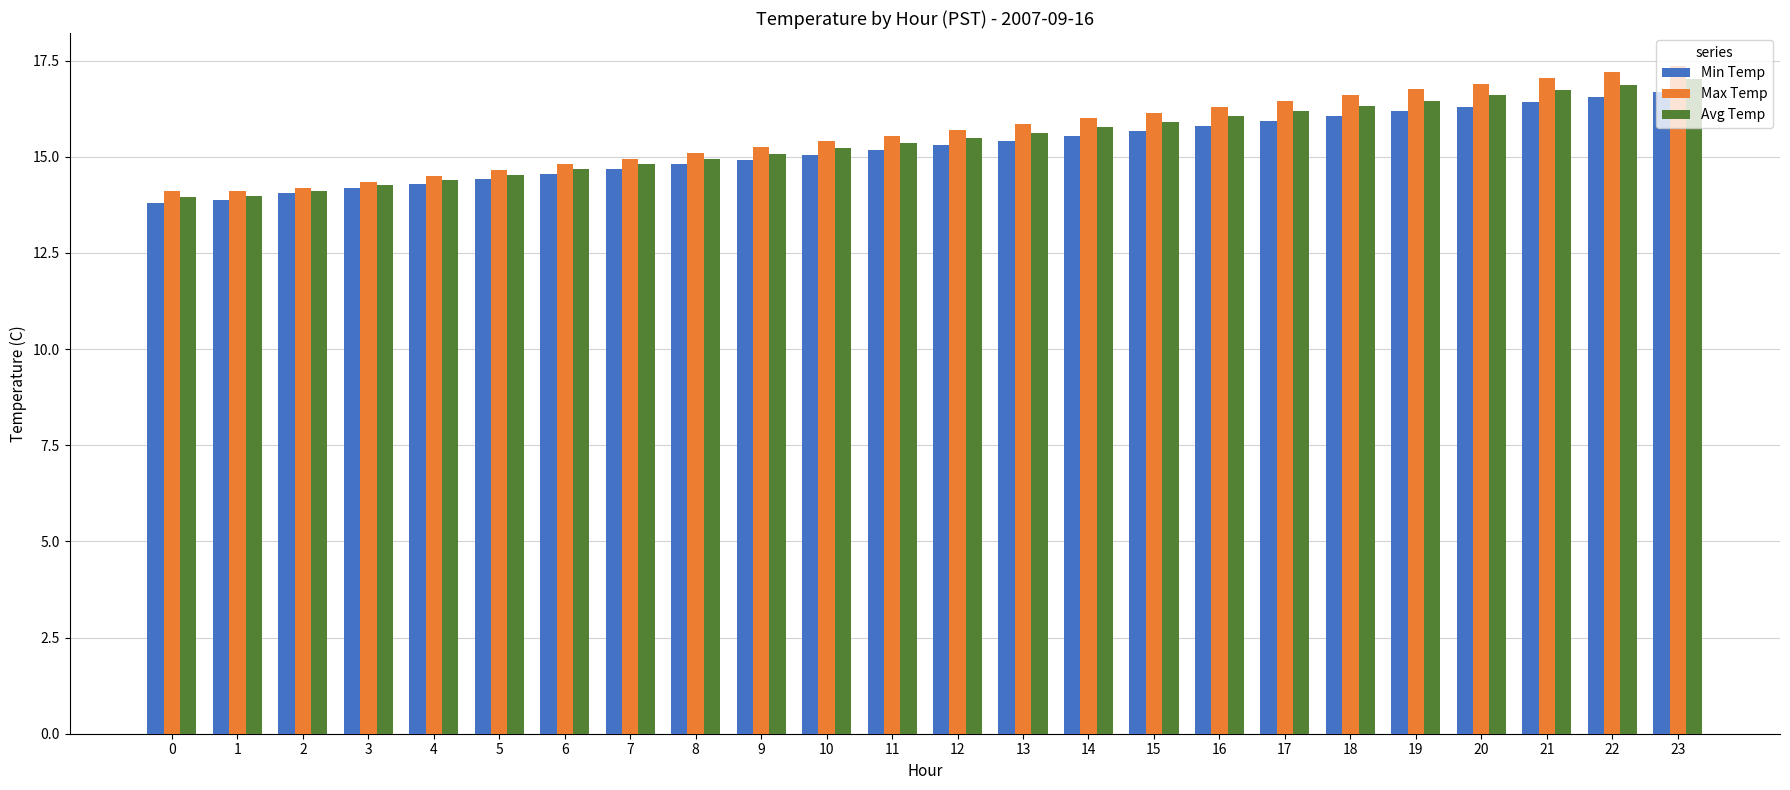

At how many categories does at least one series exceed 13?

24